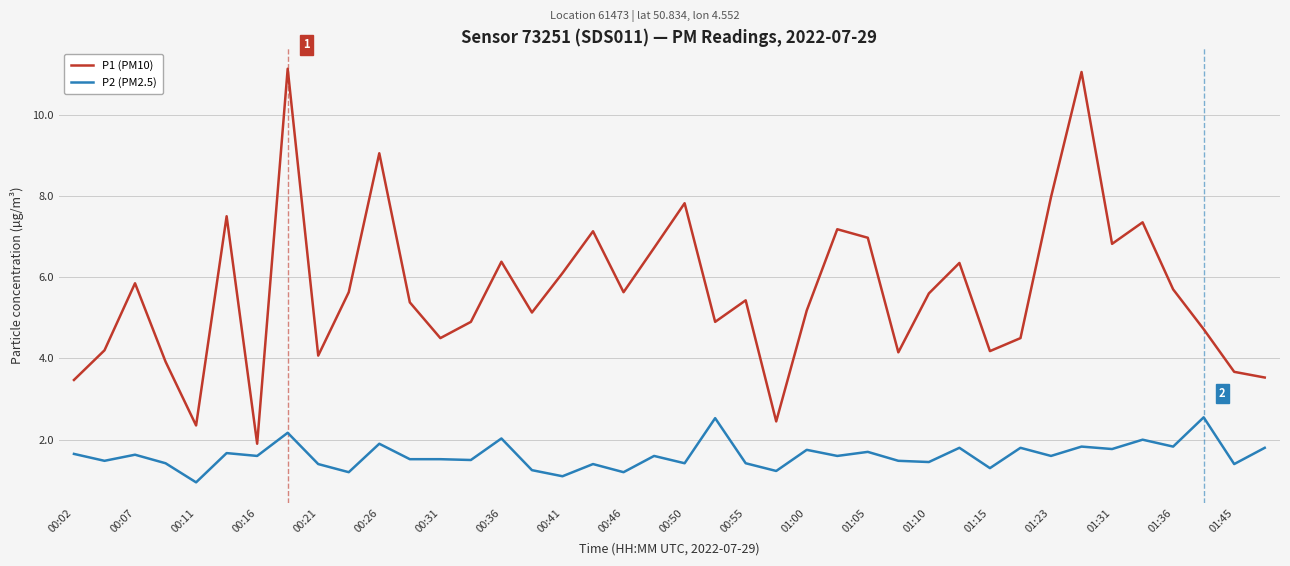

What is the maximum value shown in the chart?

11.1